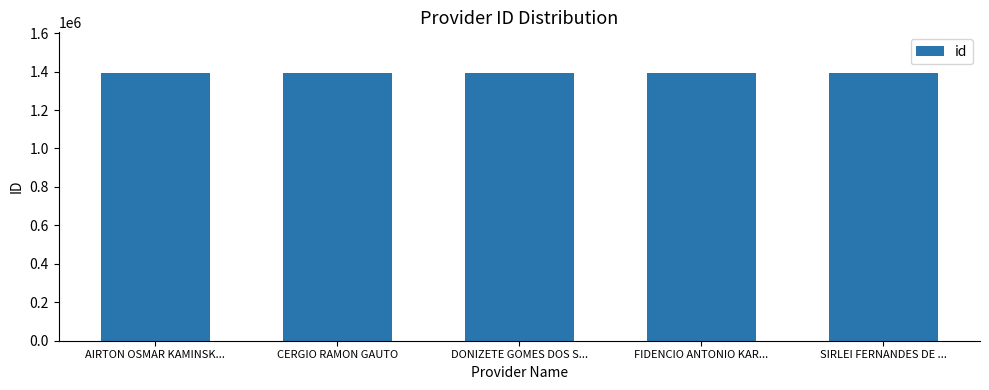

True or false: the data shows 1395057 at DONIZETE GOMES DOS S....

True